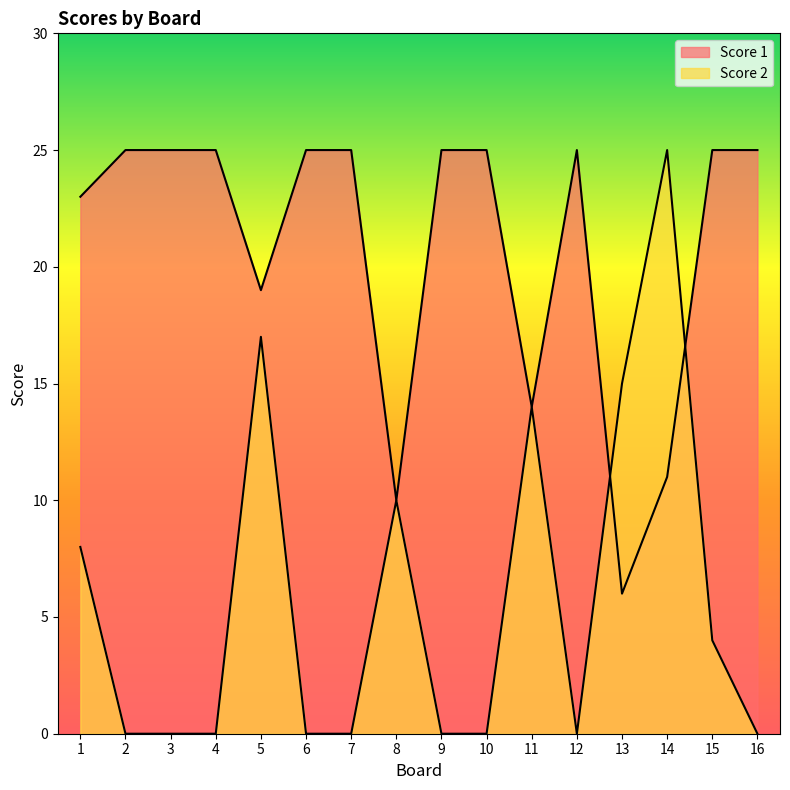

Reading right to left, what are all the values shown in this chart?

Score 1: 25	25	11	6	25	14	25	25	10	25	25	19	25	25	25	23
Score 2: 0	4	25	15	0	14	0	0	10	0	0	17	0	0	0	8